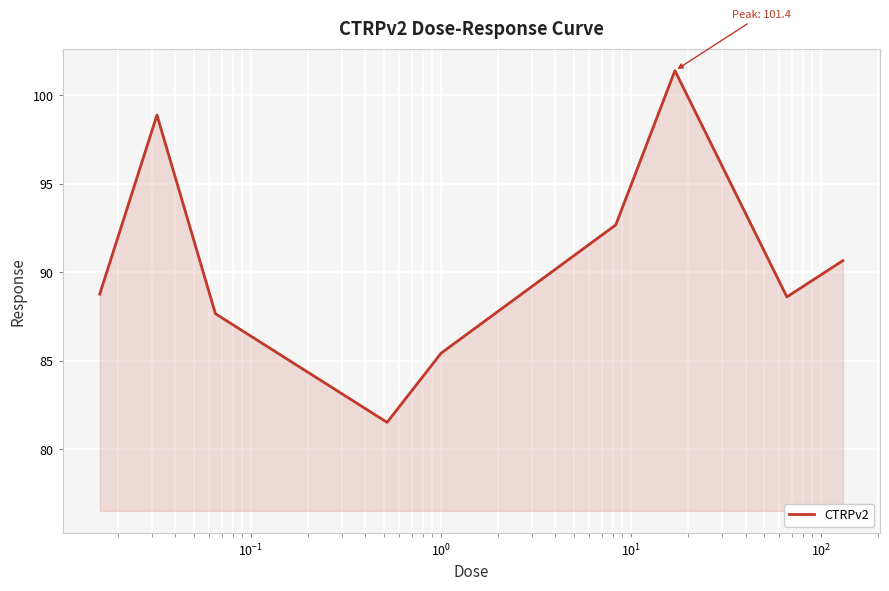

What is the difference between the maximum and minimum values?

19.9